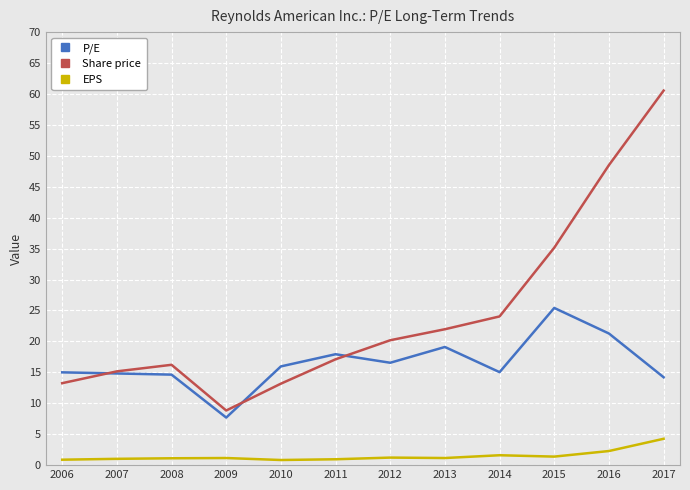

What is the maximum value shown in the chart?

60.5